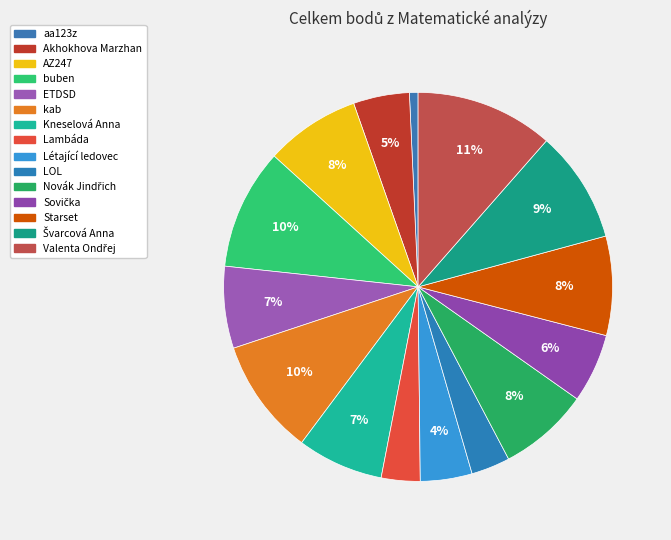

What is the ratio of the value at Valenta Ondřej to the value at LOL?

3.6